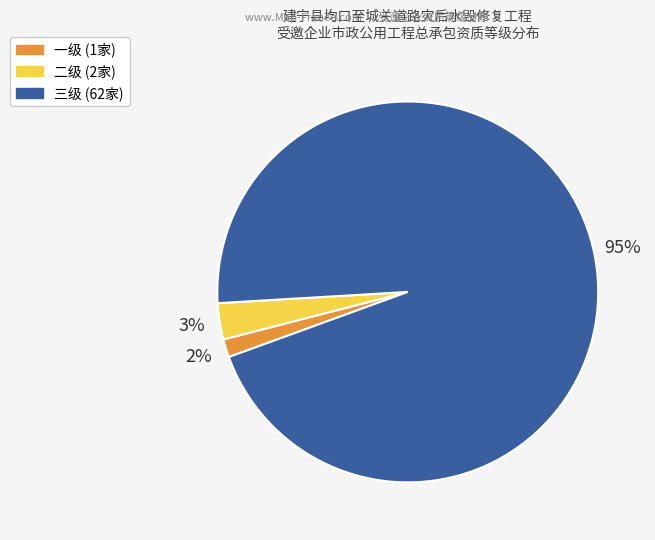

Between 三级 and 一级, which is larger?

三级